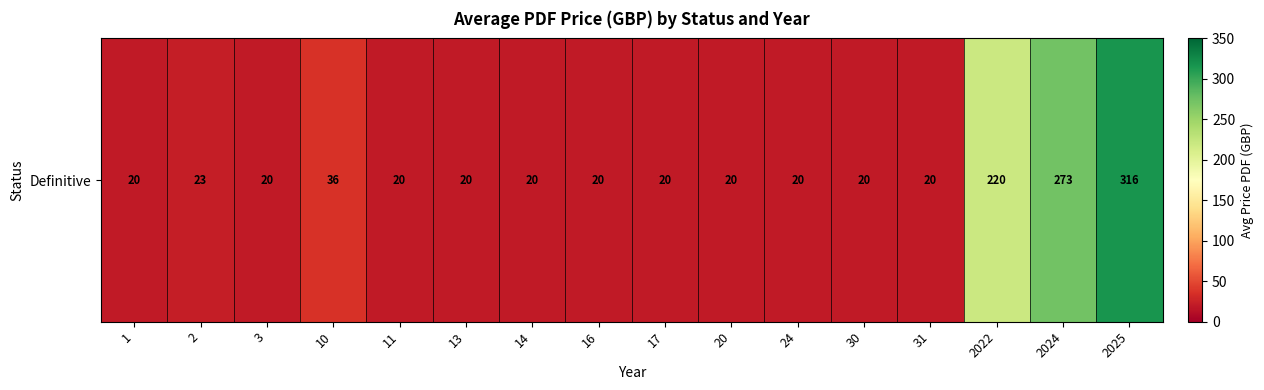

At which label is the value closest to 168?

2022